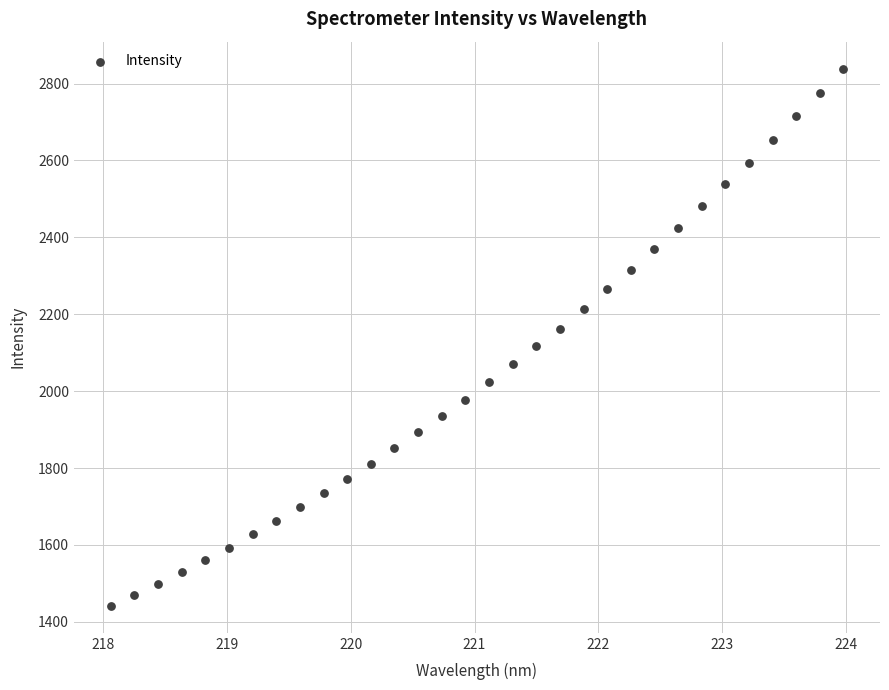

What is the range of Y values (max minus min)?

1397.4